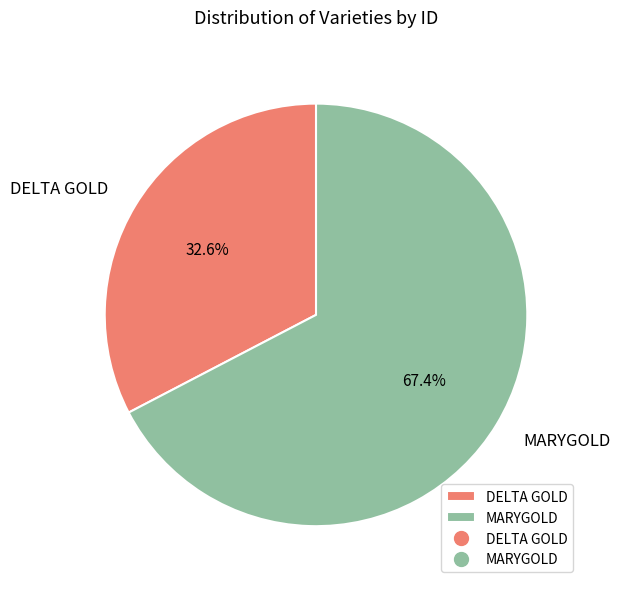

How many segments does this pie chart have?

2